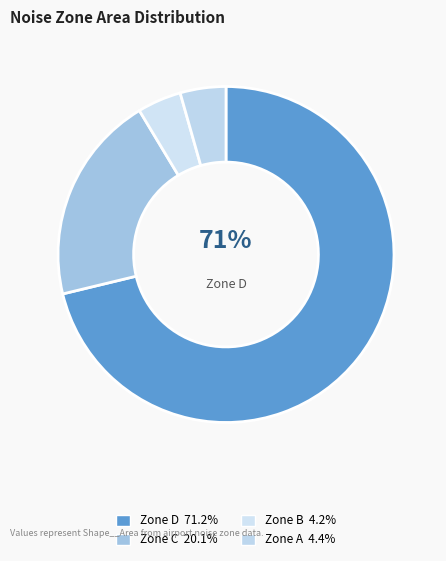

How many segments does this pie chart have?

4